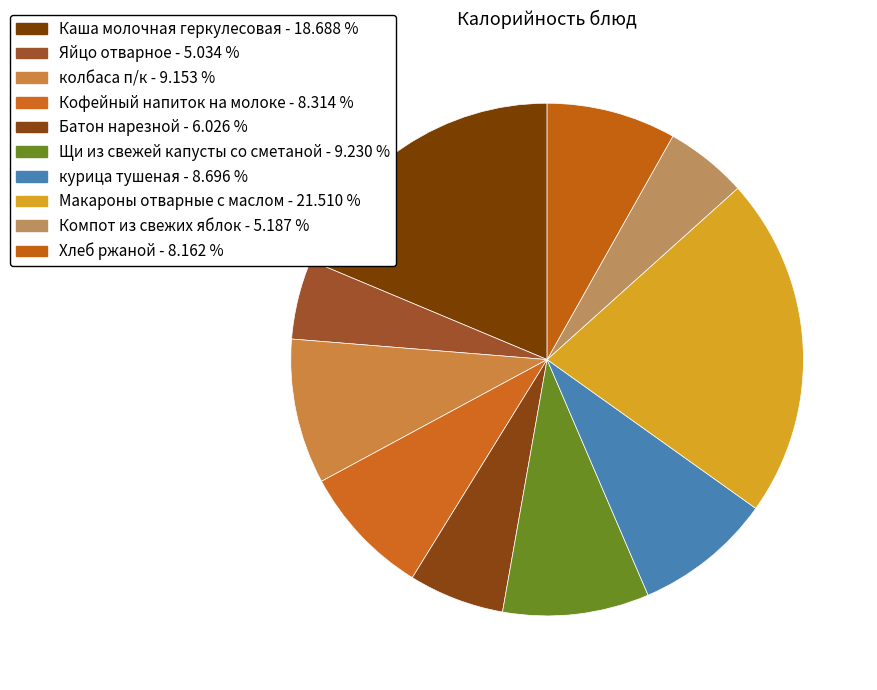

Rank the categories by value from highest to lowest.

Макароны отварные с маслом, Каша молочная геркулесовая, Щи из свежей капусты со сметаной, колбаса п/к, курица тушеная, Кофейный напиток на молоке, Хлеб ржаной, Батон нарезной, Компот из свежих яблок, Яйцо отварное